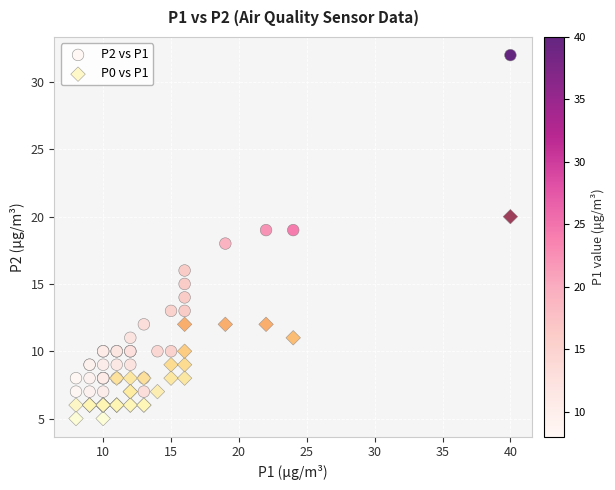

Which series has the widest spread of Y values?

P2 vs P1